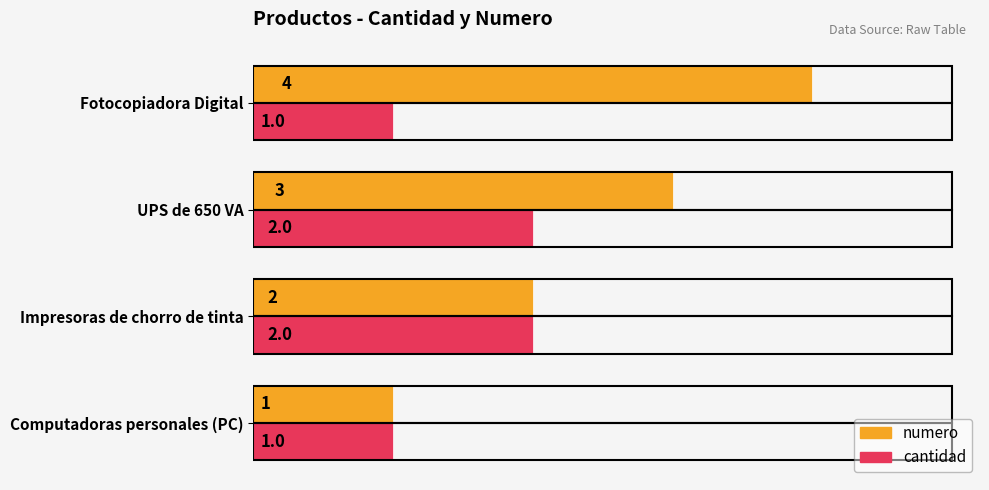

What is the total value across all series at Impresoras de chorro de tinta?

4